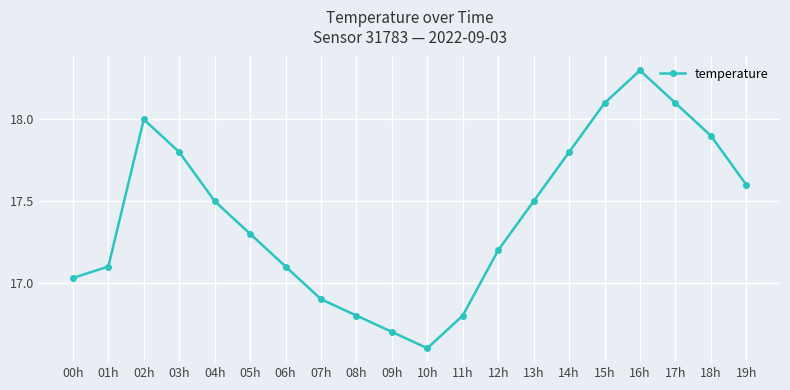

The value at 06h is 9.0. True or false?

False